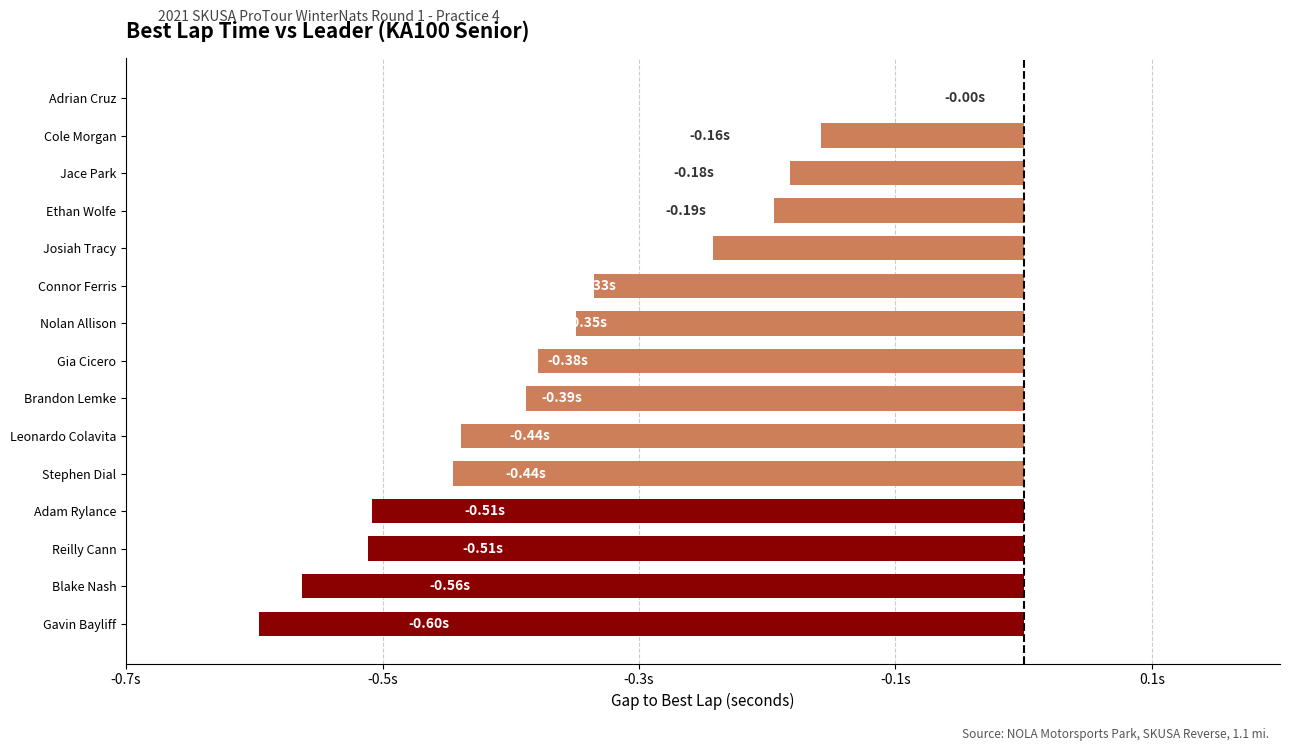

At which label is the value closest to 0?

Adrian Cruz